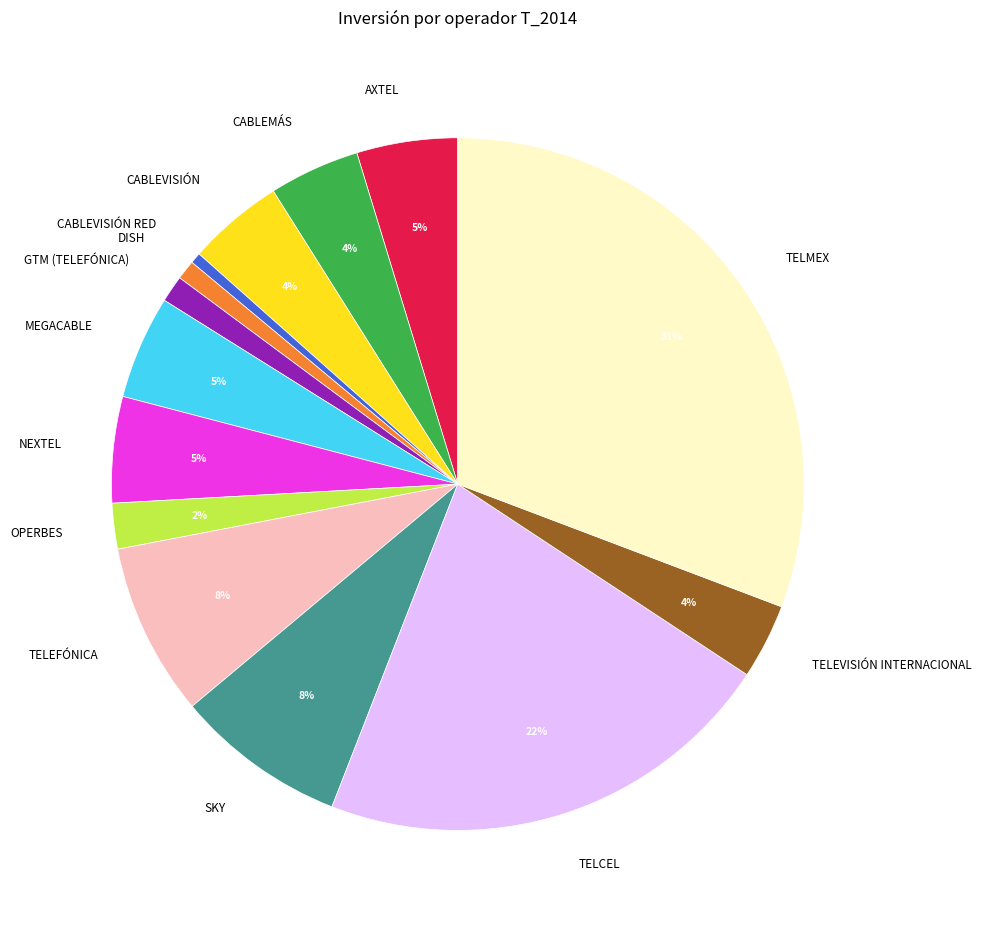

What percentage is the SKY slice, to the nearest percent?

8%